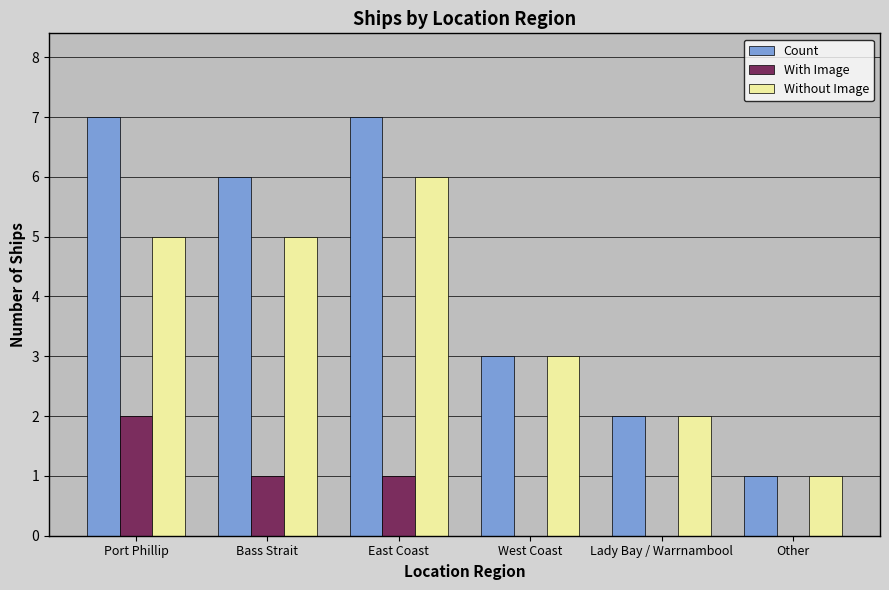

Is the value of With Image at Port Phillip greater than the value of Count at Bass Strait?

No